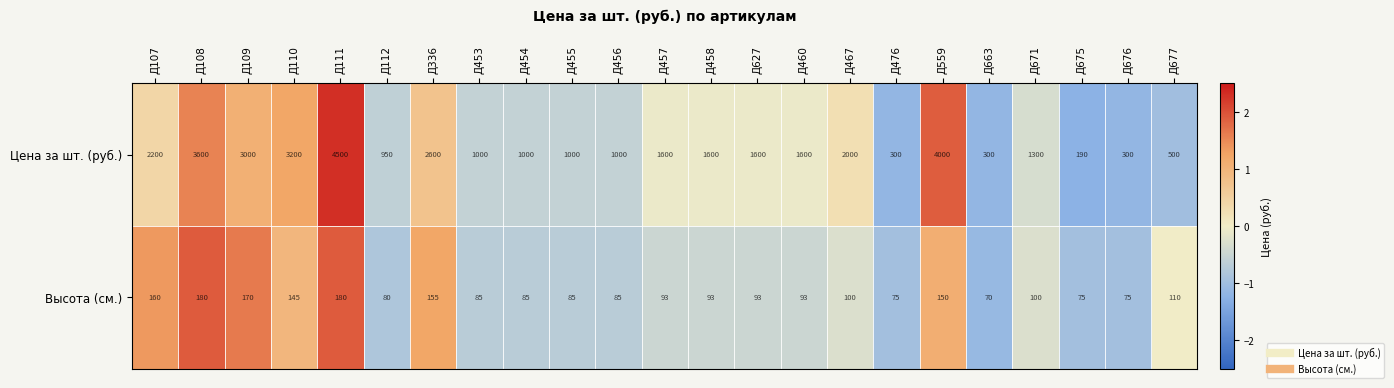

Count the number of data series in this chart.

2